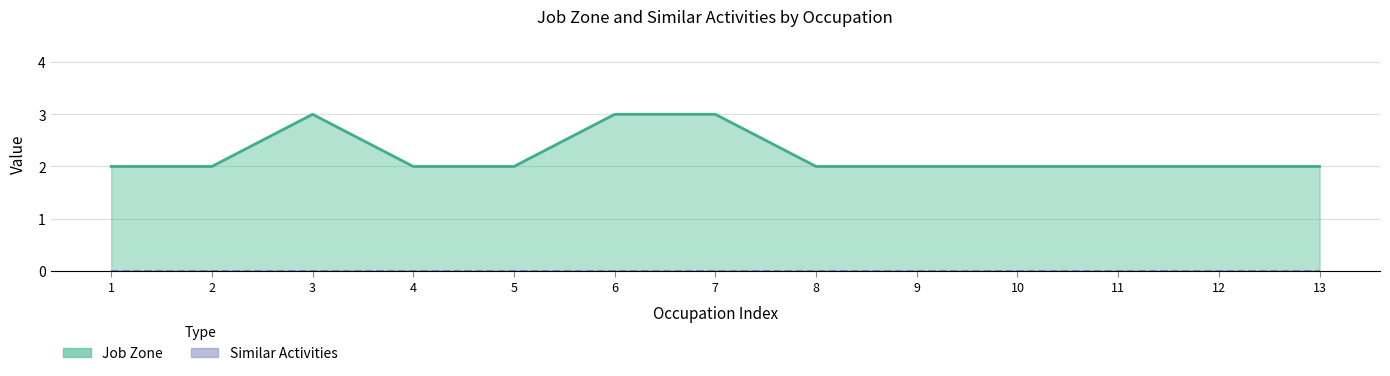

Does the chart have visible grid lines?

Yes